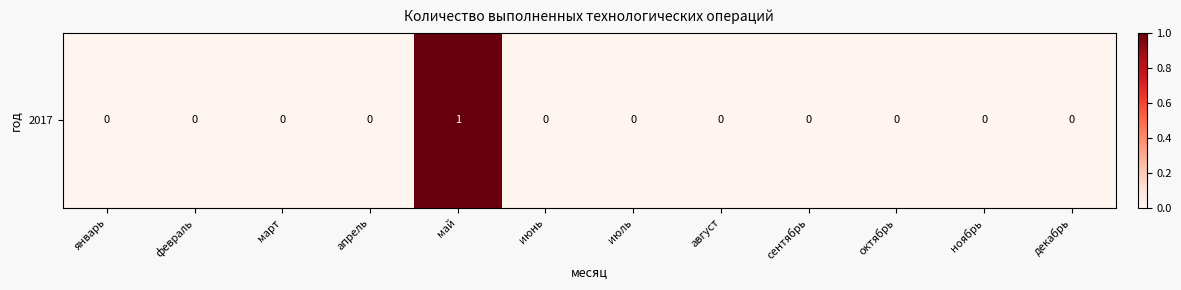

Is it true that the value at октябрь is 0?

True